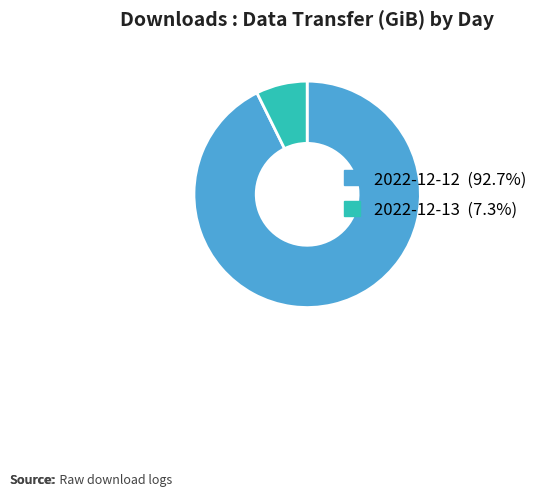

Which has a higher value, 2022-12-13 or 2022-12-12?

2022-12-12